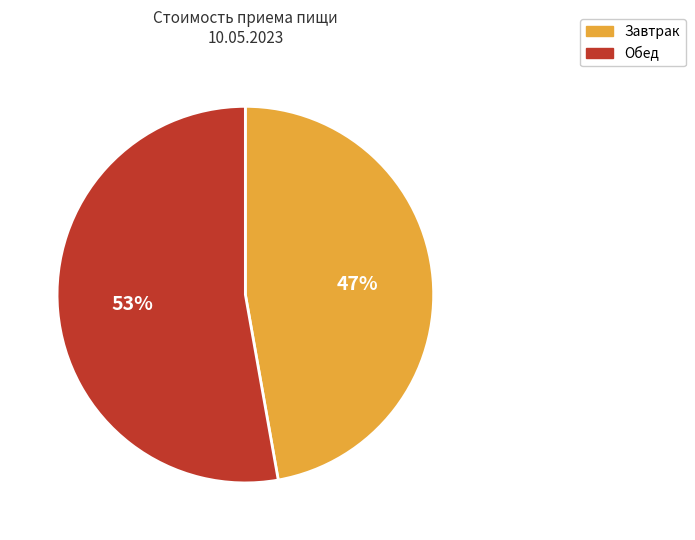

Which category has the biggest portion of the pie?

Обед